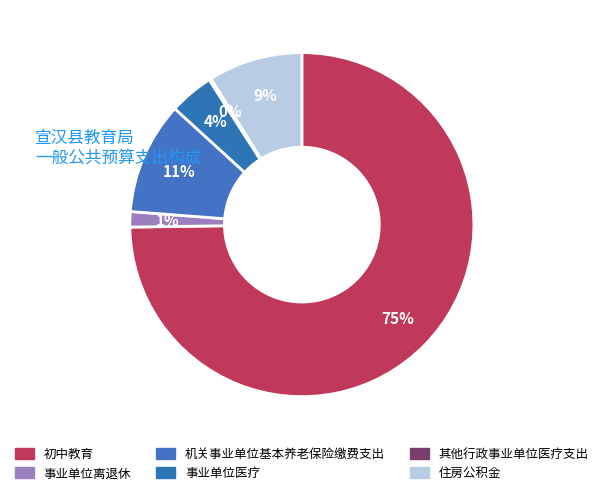

To the nearest percent, what is the difference between the largest and smallest slice percentages?

75%